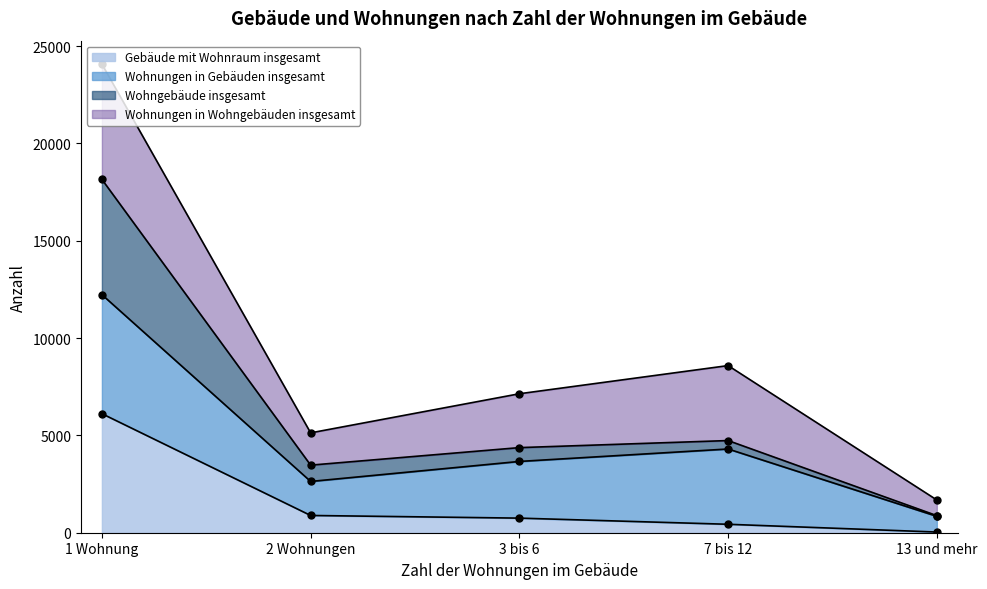

At which label does Wohngebäude insgesamt reach its minimum?

13 und mehr